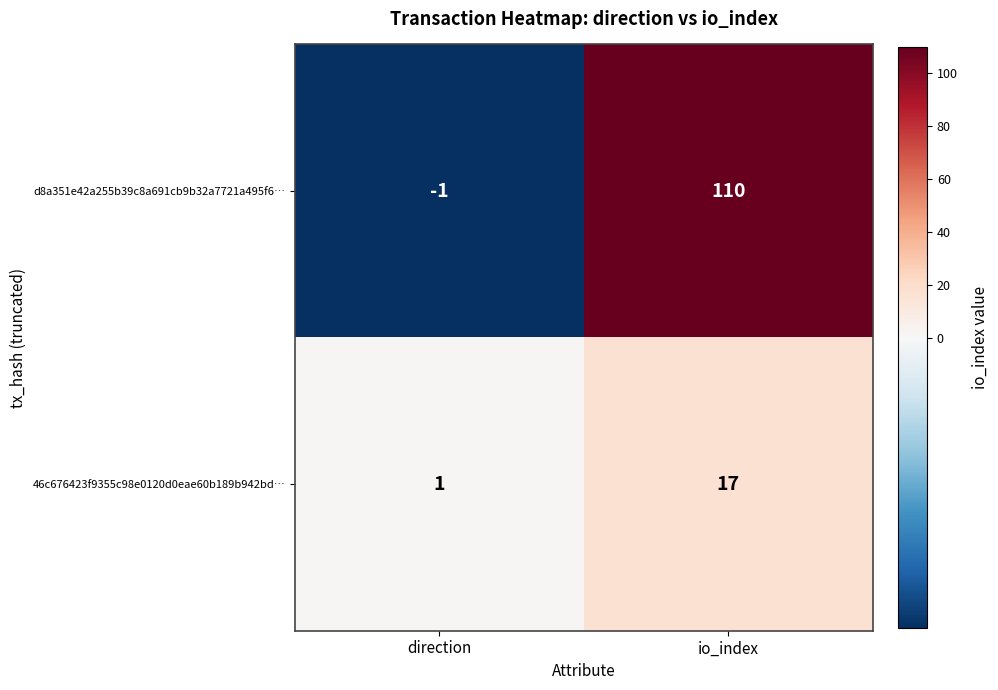

What is the maximum value shown in the chart?

110